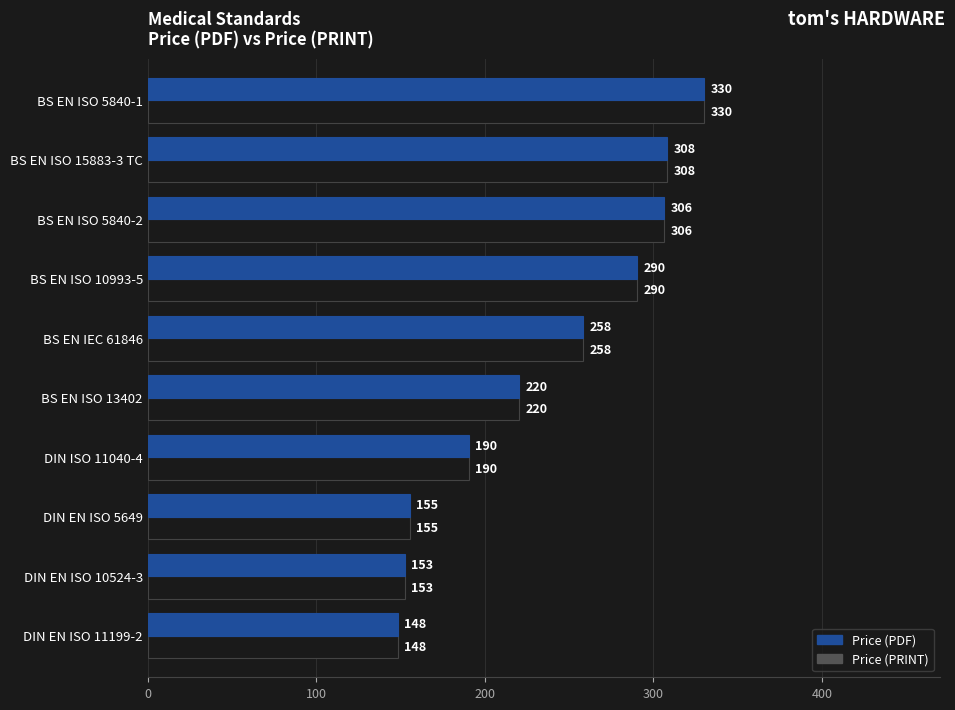

What are all the series names shown in the legend?

Price (PDF), Price (PRINT)